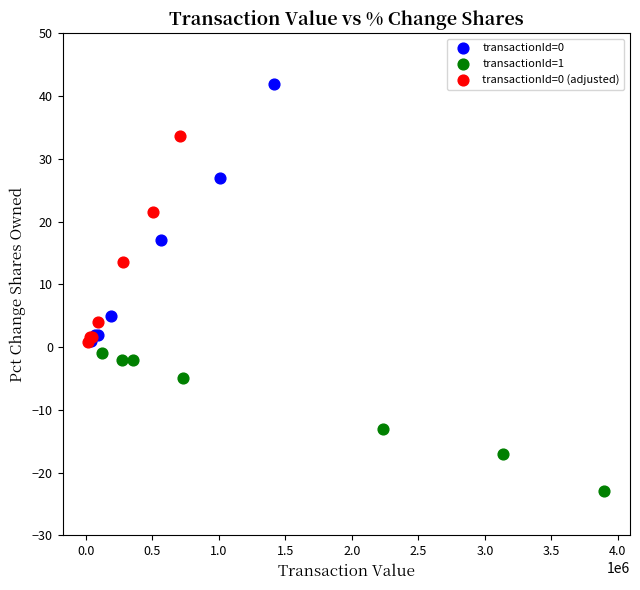

Which series contains the lowest Y value?

transactionId=1